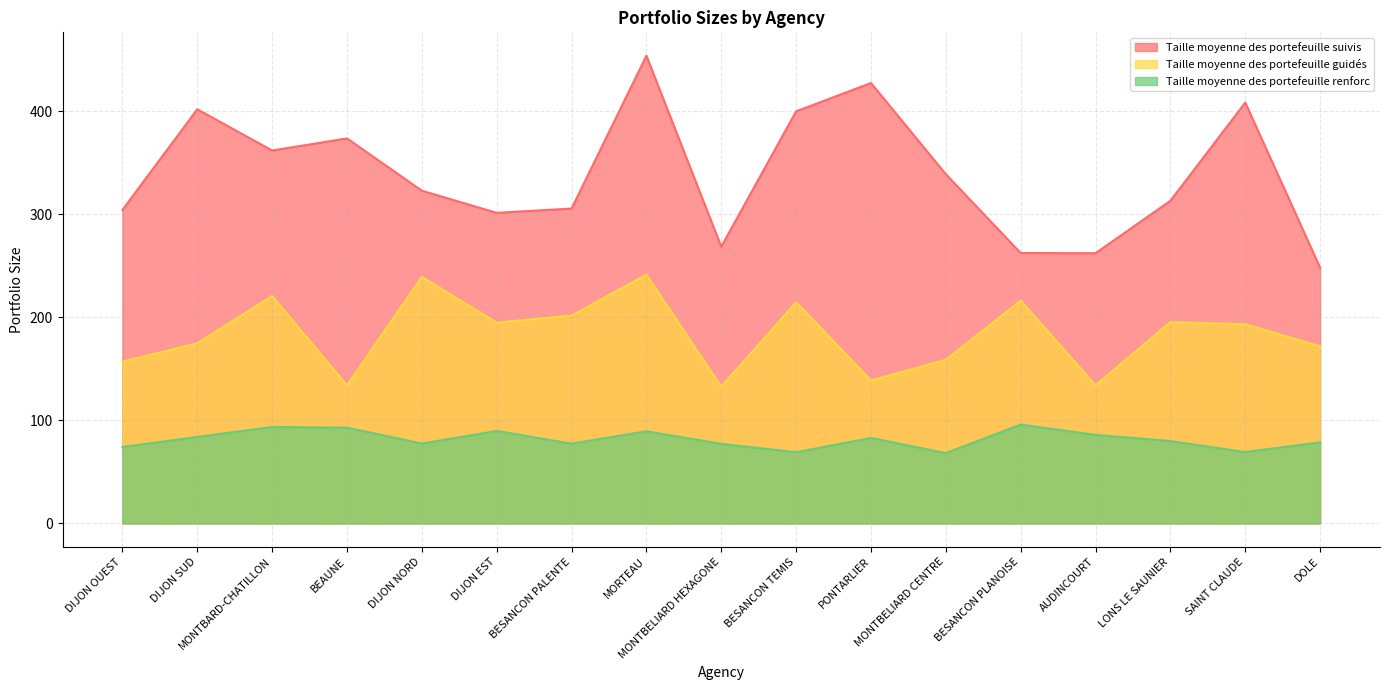

True or false: Taille moyenne des portefeuille guidés and Taille moyenne des portefeuille renforc intersect in this chart.

False